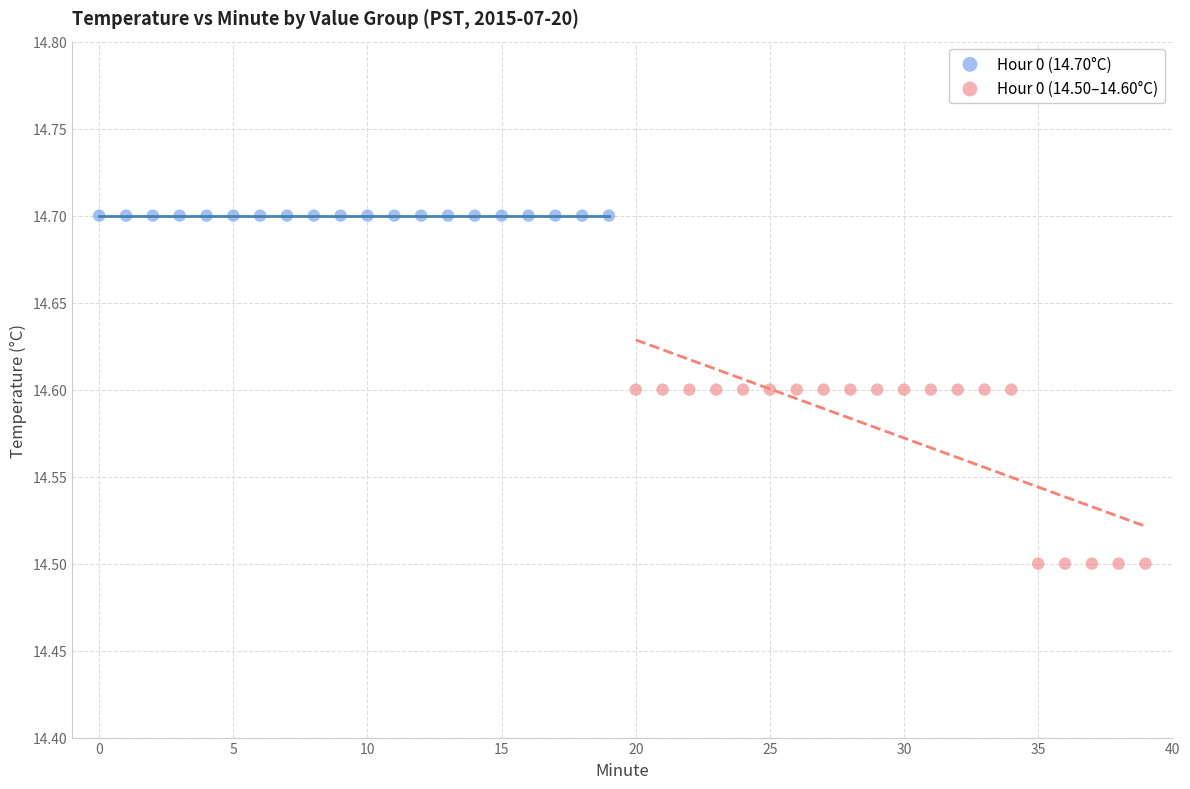

Which series contains the highest Y value?

Hour 0 (14.70°C)